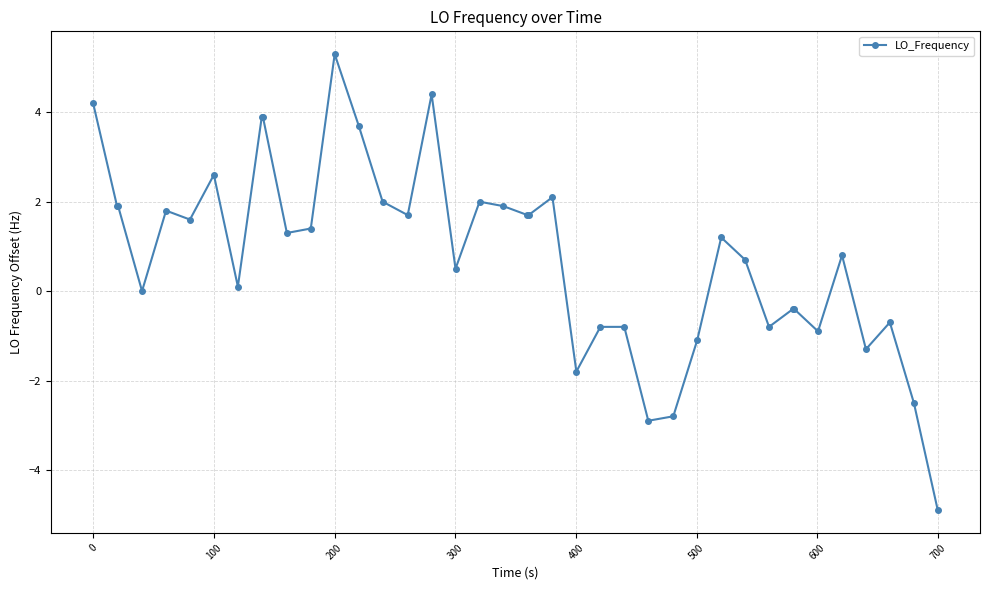

What is the value of the 16th point from the left?

1.7